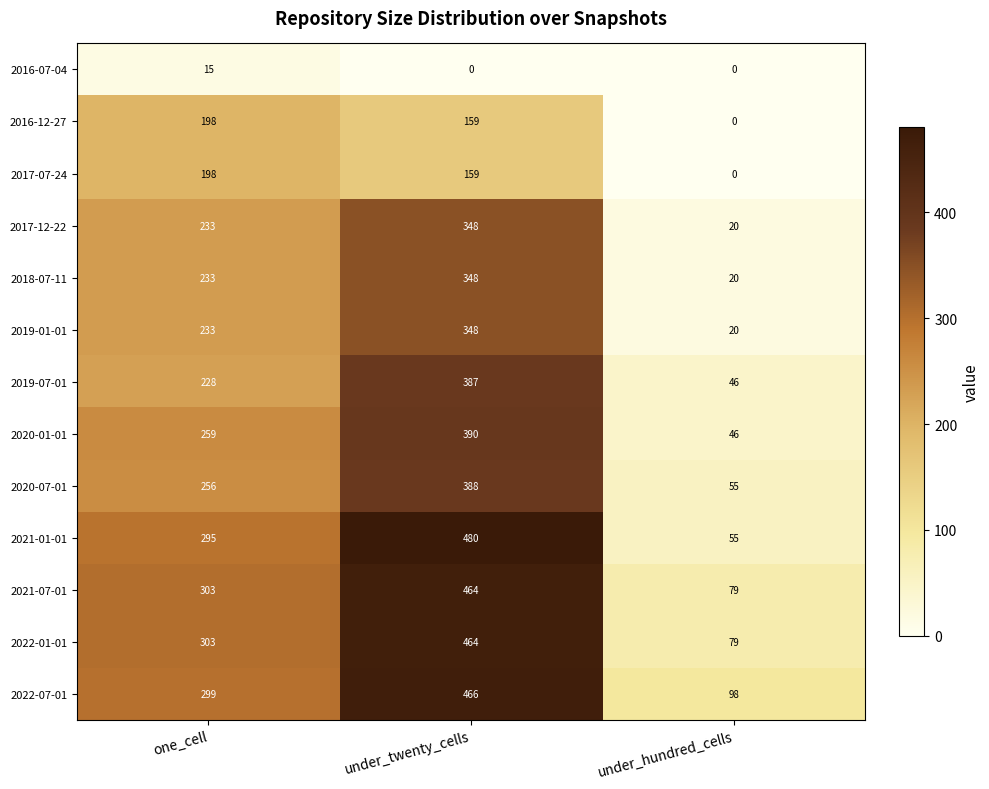

Which series has the largest total across all categories?

2022-07-01